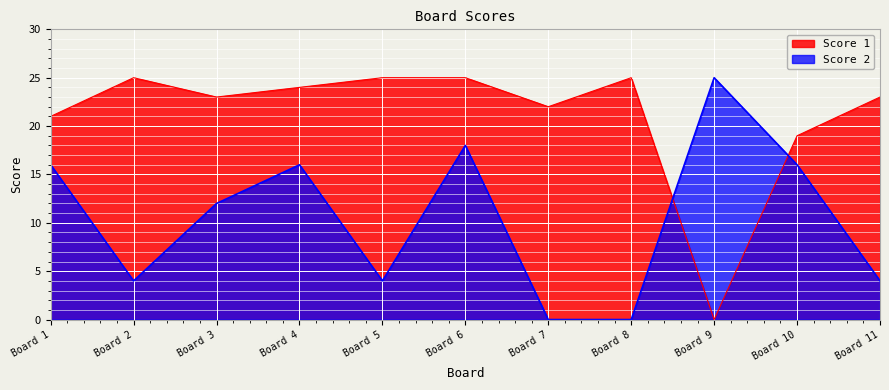

How many lines are shown in the chart?

2